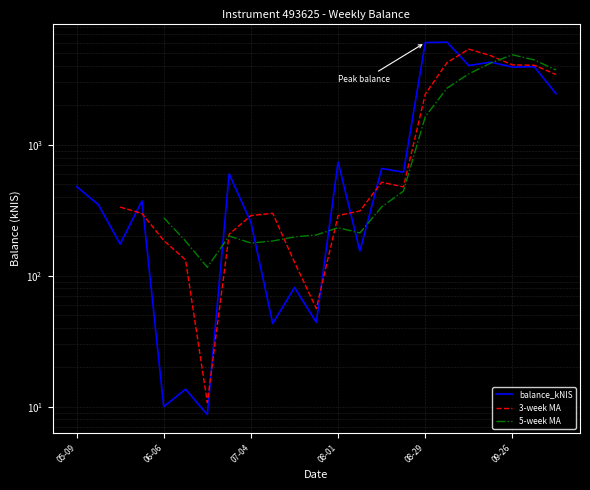

Which has a higher value, 2024-09-19 or 2024-06-06?

2024-09-19